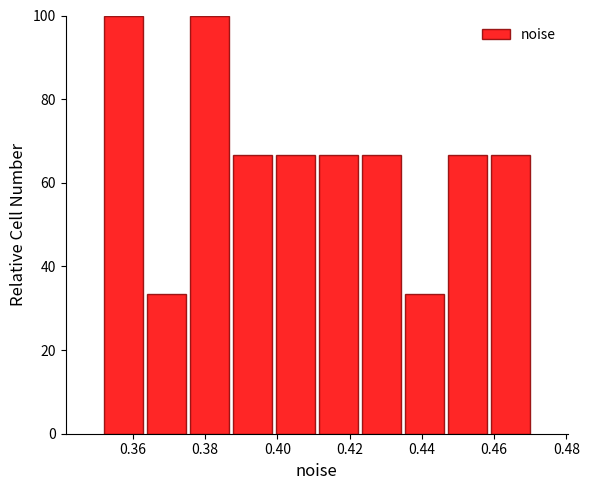

Reading left to right, list every bar in this chart as the range it spans on the x-axis followed by its height. Neither the bar edges nor the heights are printed on the chart, so give them approximately, as read against the axes.

0.352 to 0.364: 100
0.364 to 0.376: 34
0.376 to 0.388: 100
0.388 to 0.400: 66
0.400 to 0.410: 66
0.410 to 0.422: 66
0.422 to 0.434: 66
0.434 to 0.446: 34
0.446 to 0.458: 66
0.458 to 0.470: 66